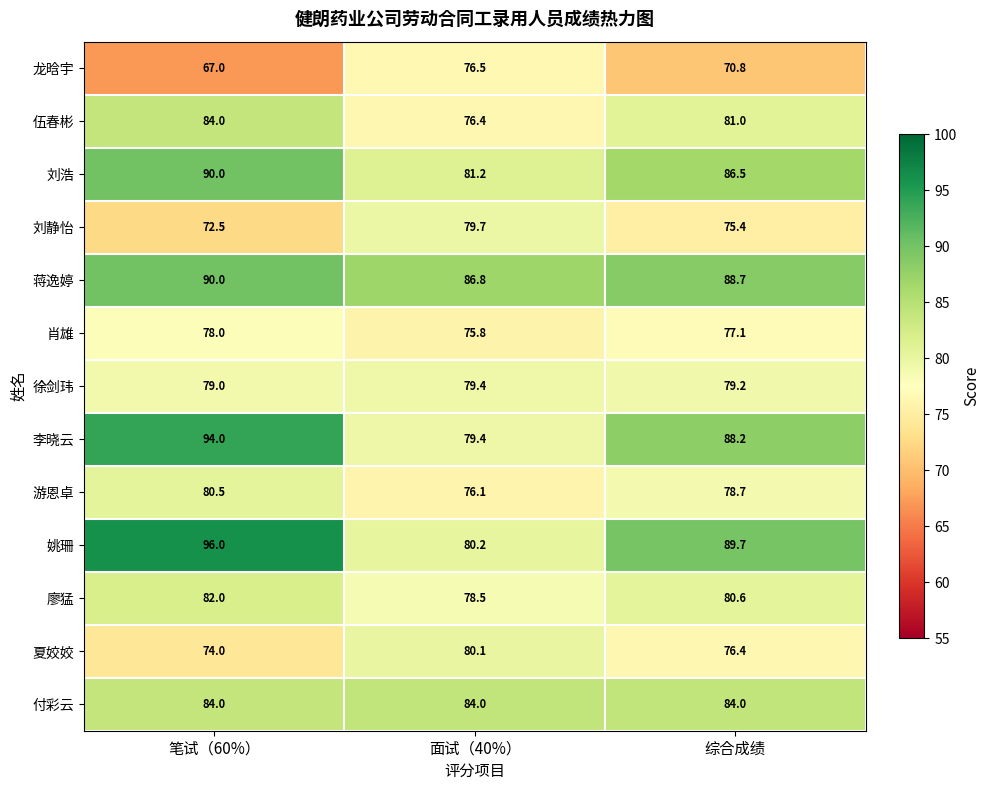

At which category is the sum across all series the highest?

笔试（60%）